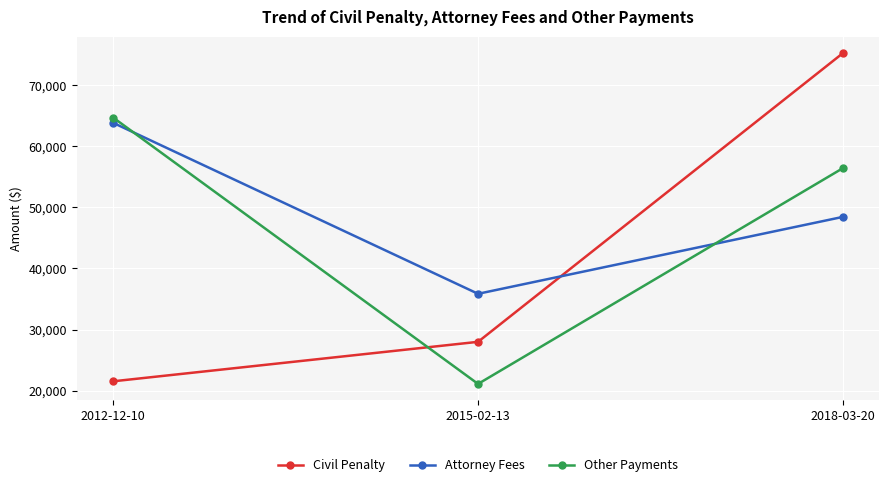

What is the label of the 2nd point from the left?

2015-02-13